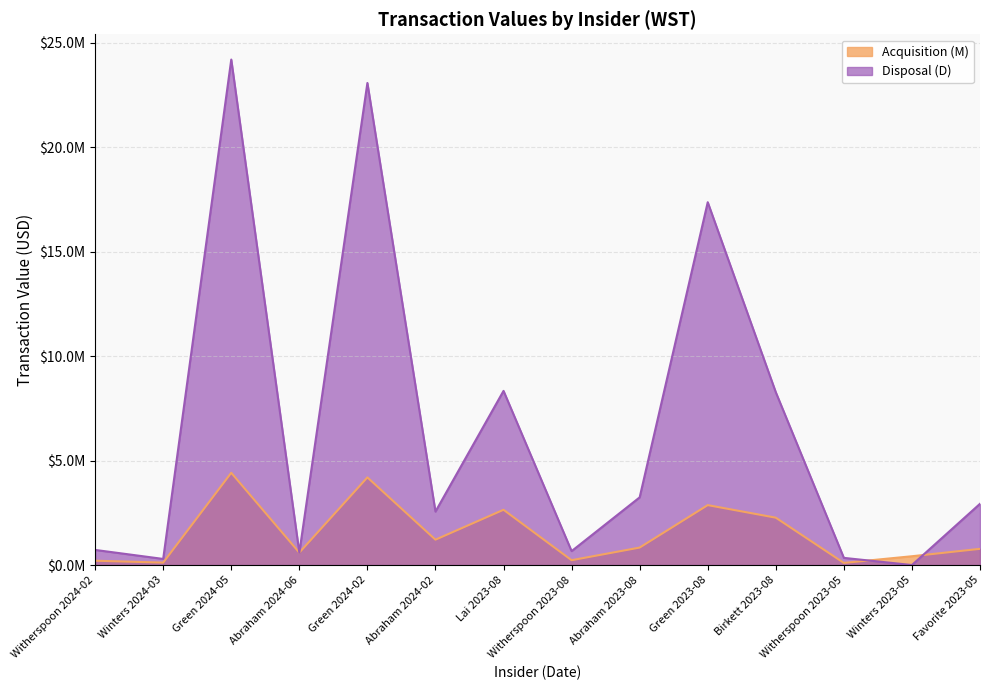

How many data points in Acquisition (M) are less than 836482?

7